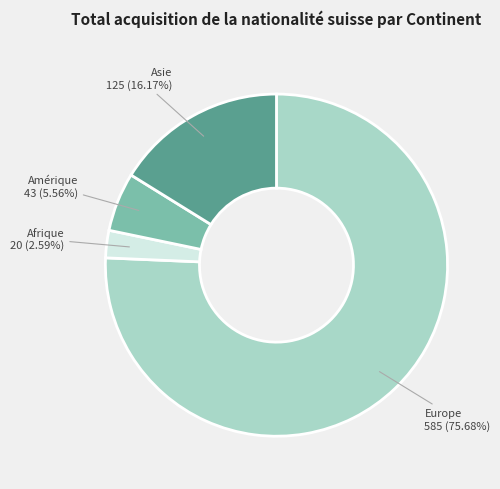

Is there any slice that represents more than half of the pie?

Yes